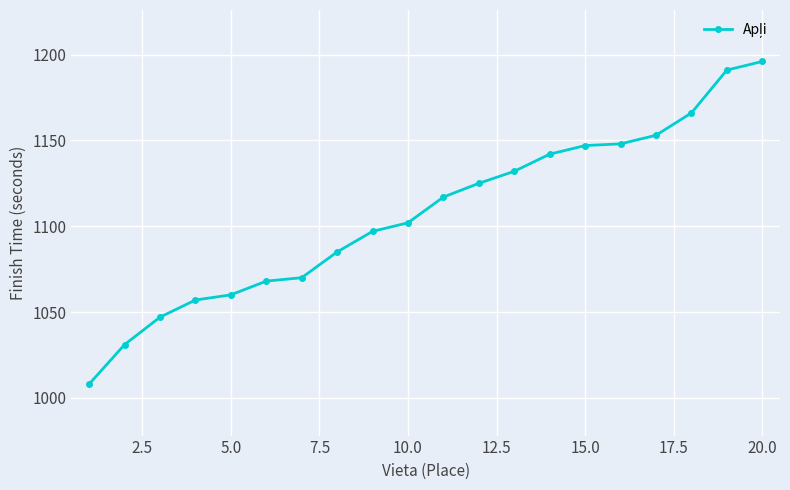

What is the value of the 10th point from the left?

1102